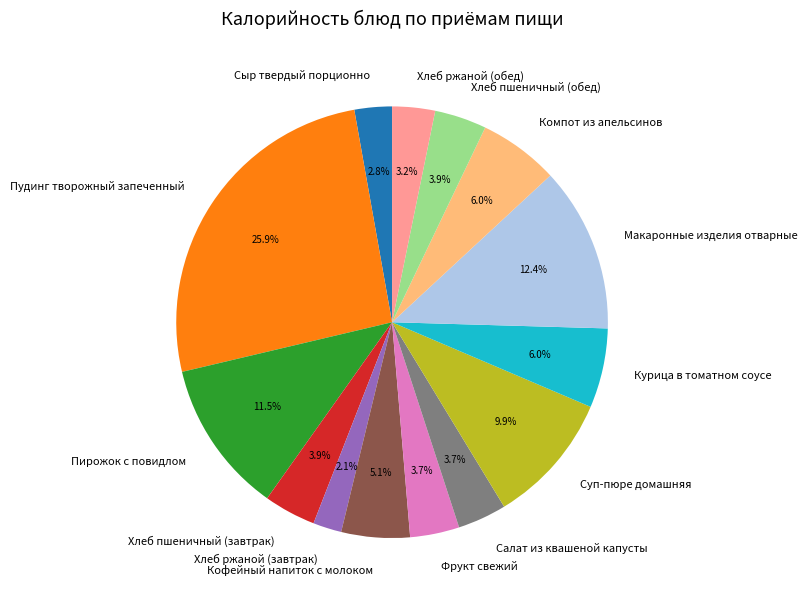

Which category has the biggest portion of the pie?

Пудинг творожный запеченный